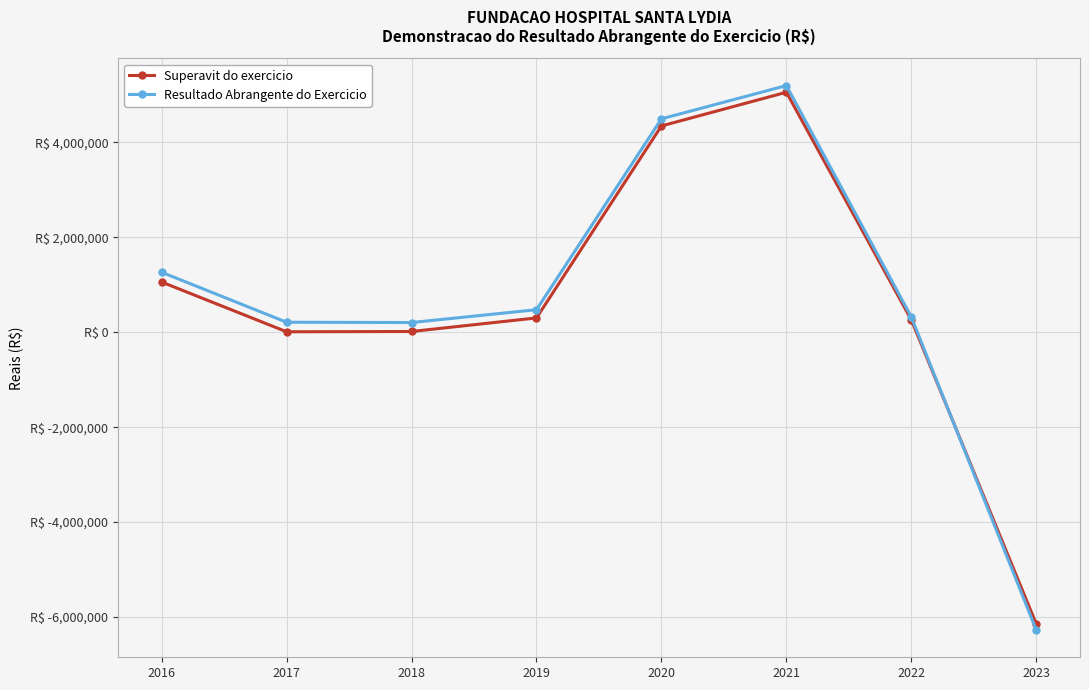

What are all the series names shown in the legend?

Superavit do exercicio, Resultado Abrangente do Exercicio